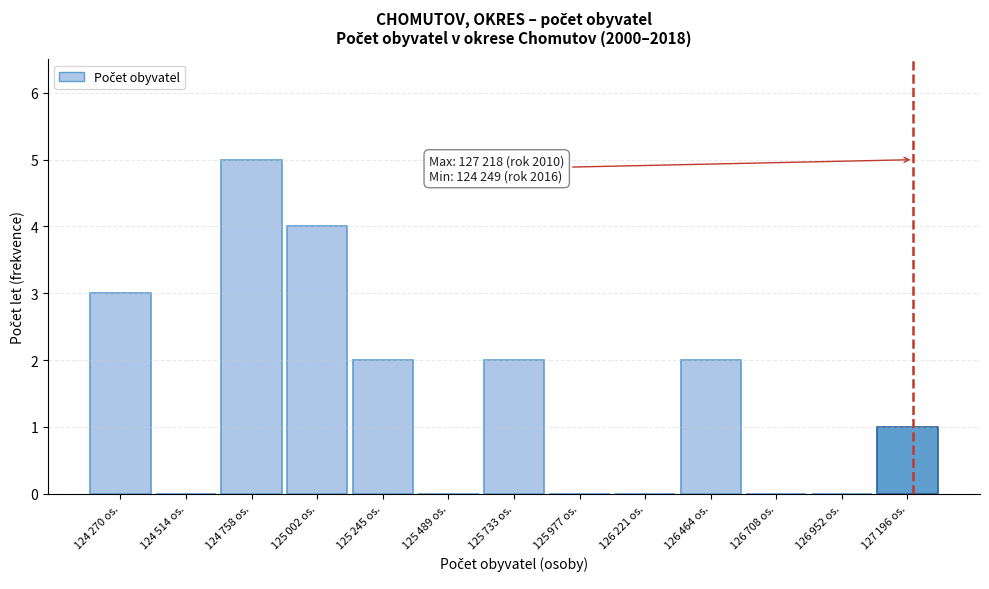

What is the maximum value shown in the chart?

5